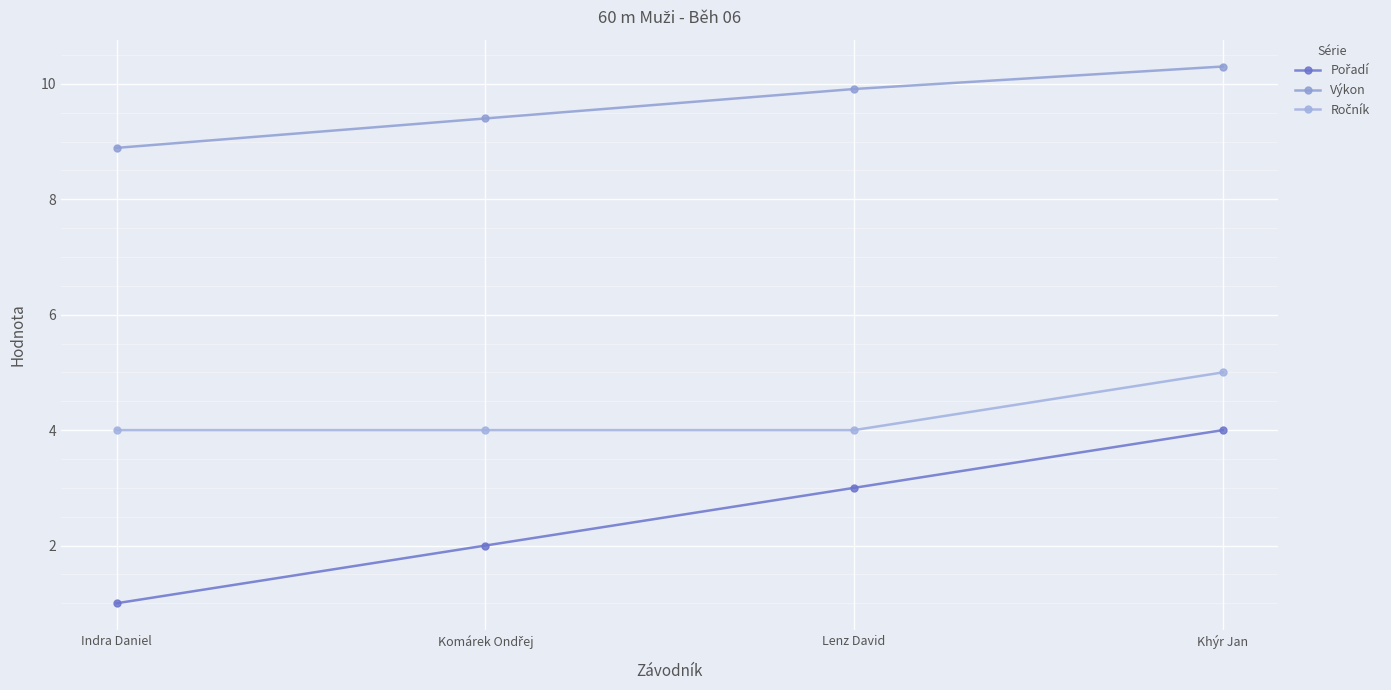

Rank the series by their maximum value, from lowest to highest.

Pořadí, Ročník, Výkon